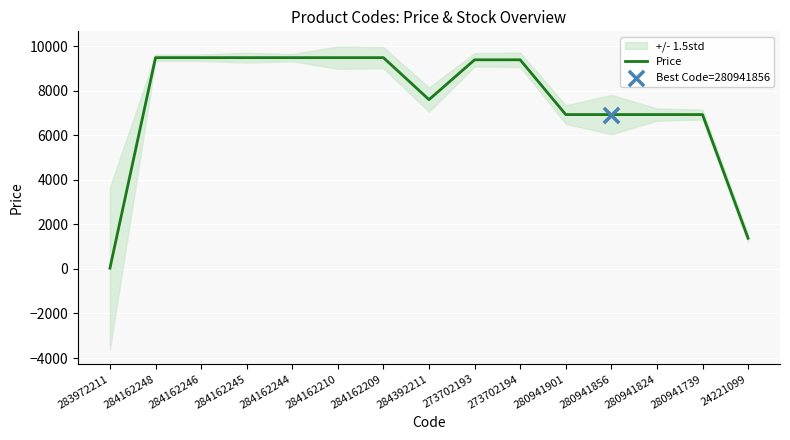

What is the change in value from 284162209 to 280941856?

-2554.4